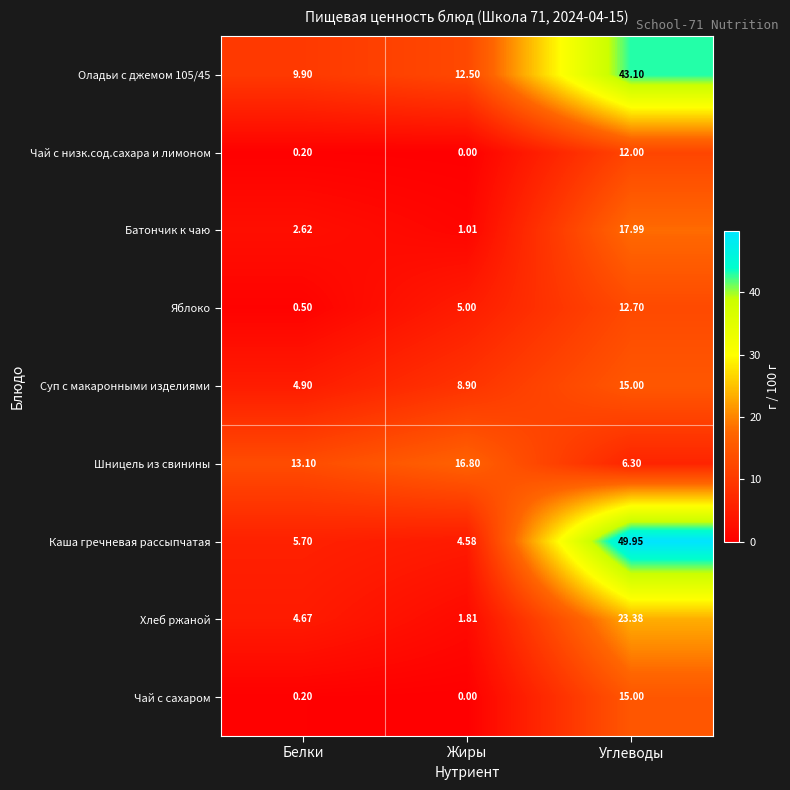

At which category is the sum across all series the highest?

Углеводы